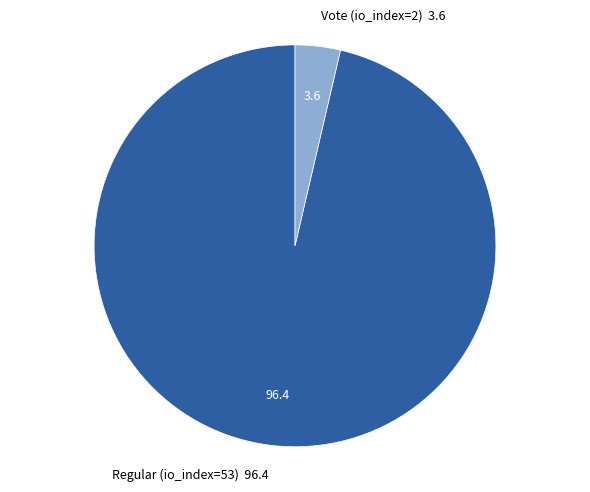

Is there a majority slice in this chart?

Yes